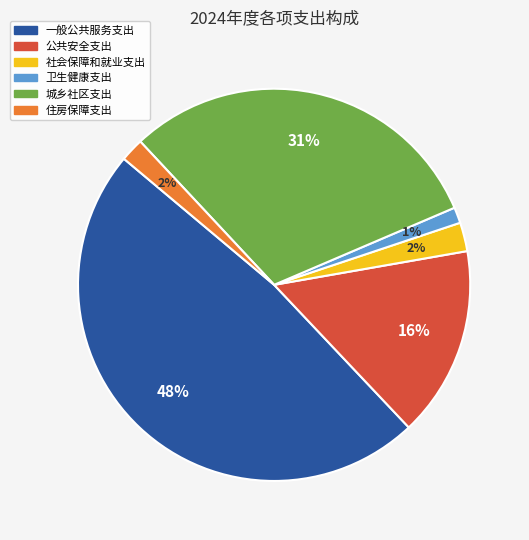

The 公共安全支出 slice represents 16% of the pie. True or false?

True